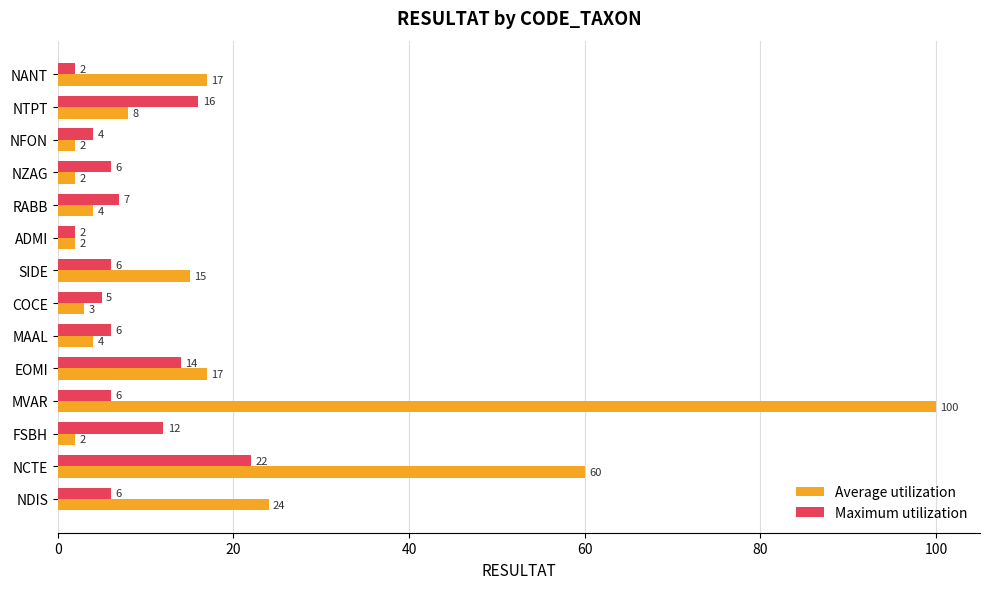

Which series has the largest range (max minus min)?

Average utilization